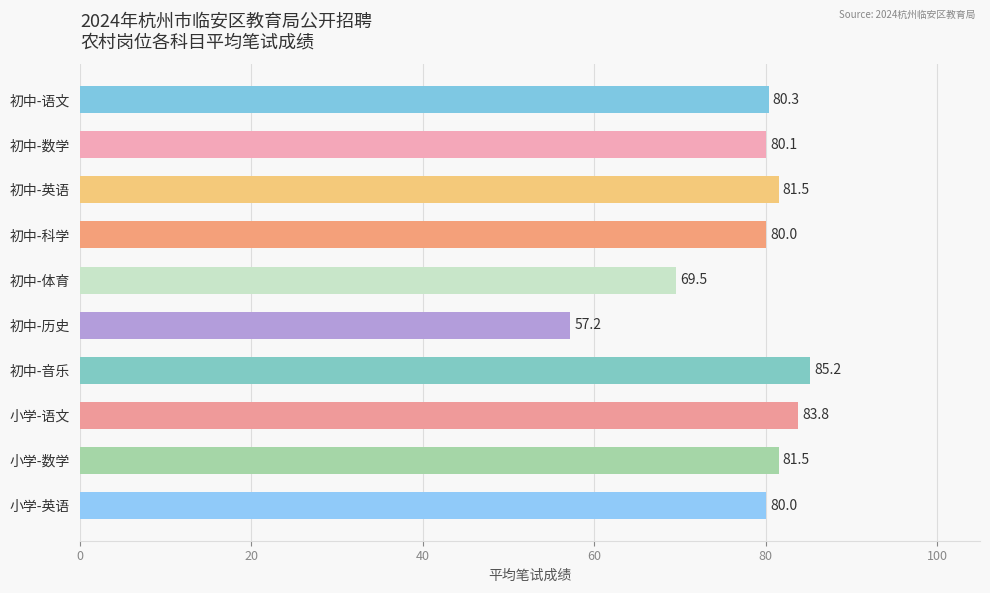

Is it true that 科学 equals -38.8 at 农村初中-历史与社会?

False